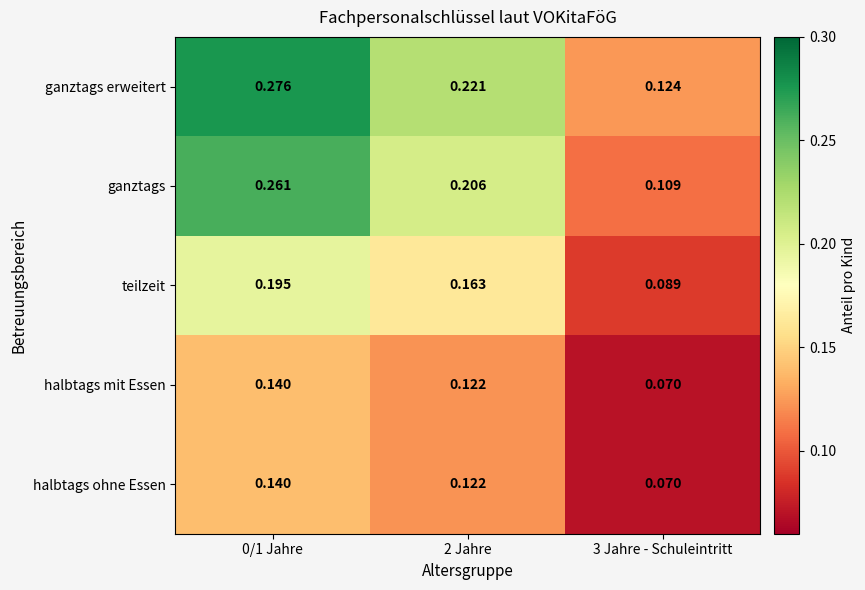

Is the value of halbtags mit Essen at 0/1 Jahre greater than the value of ganztags at 0/1 Jahre?

No